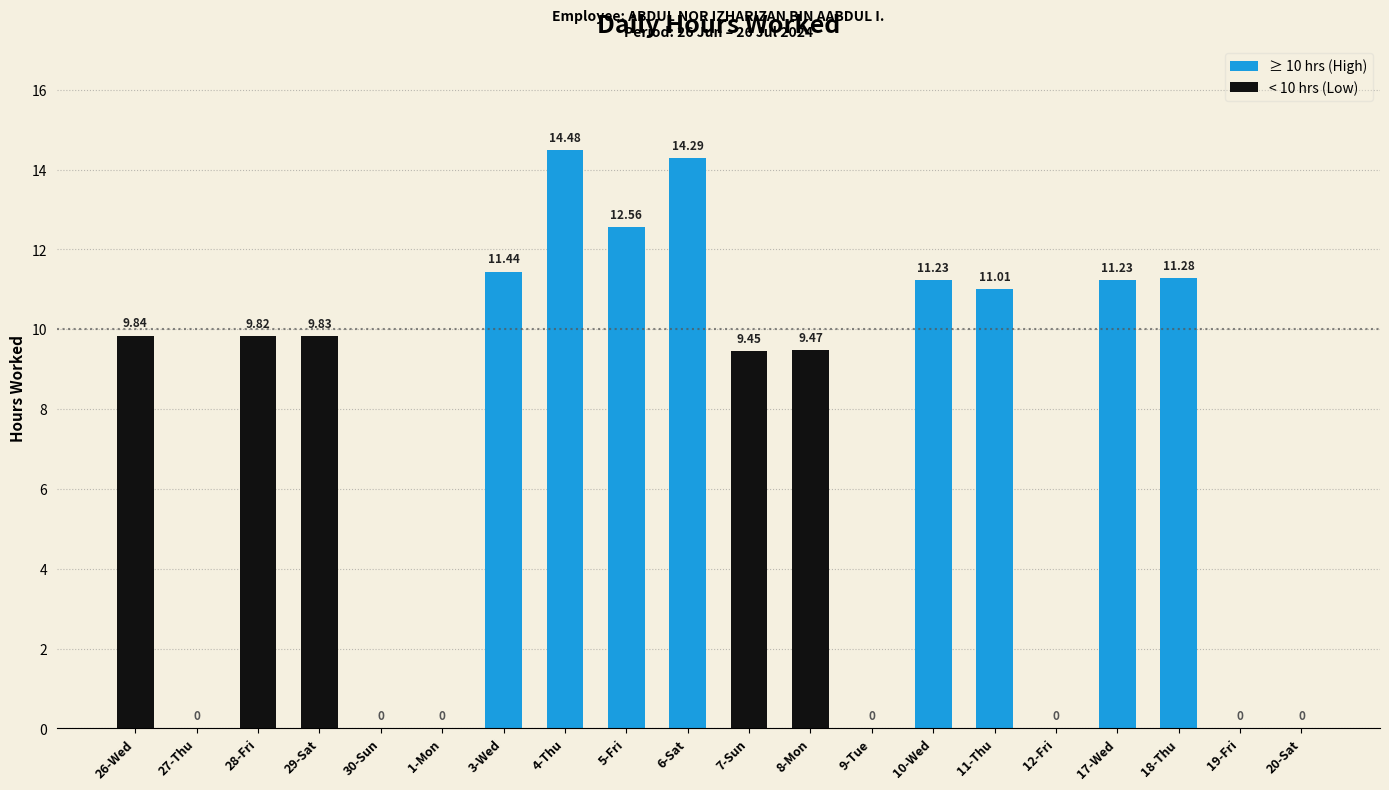

Reading left to right, transcribe all the data shown in this chart.

26-Wed=9.8	27-Thu=0.0	28-Fri=9.8	29-Sat=9.8	30-Sun=0.0	1-Mon=0.0	3-Wed=11.4	4-Thu=14.5	5-Fri=12.6	6-Sat=14.3	7-Sun=9.4	8-Mon=9.5	9-Tue=0.0	10-Wed=11.2	11-Thu=11.0	12-Fri=0.0	17-Wed=11.2	18-Thu=11.3	19-Fri=0.0	20-Sat=0.0